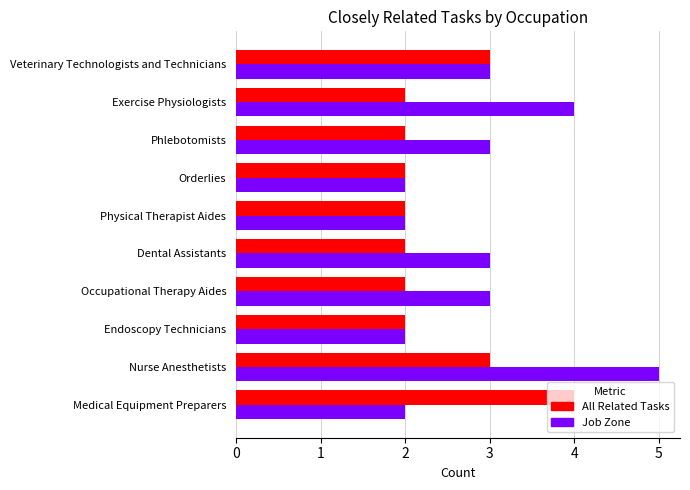

Which series has the widest spread of values?

Job Zone